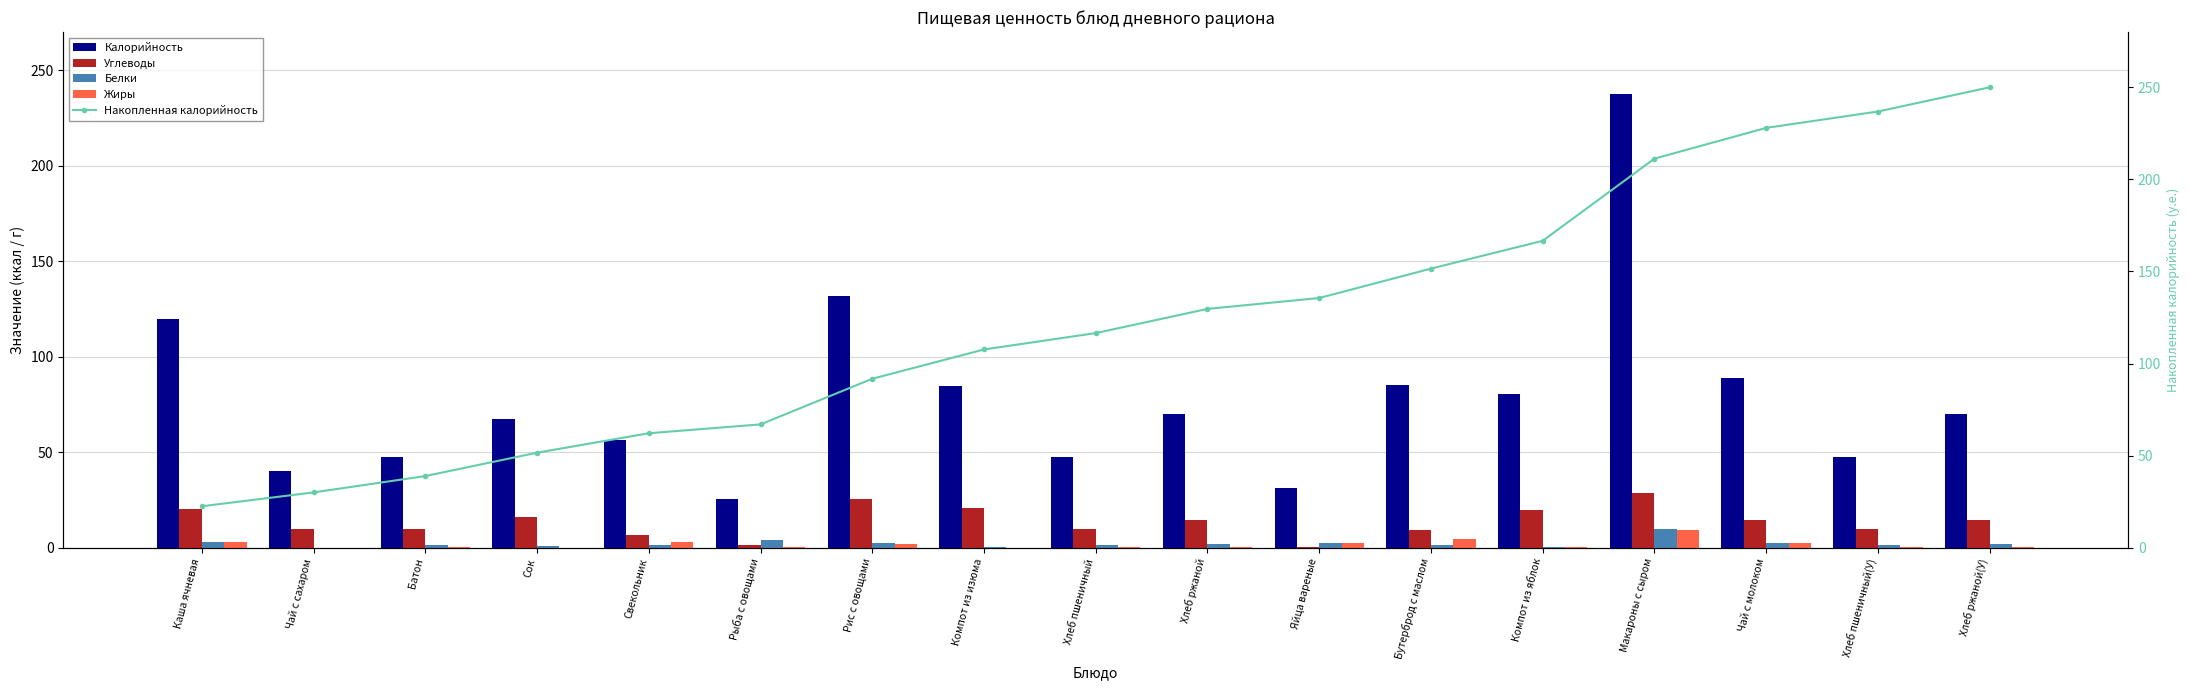

Reading left to right, list all the values displayed in this chart.

Калорийность: Каша ячневая=120.0	Чай с сахаром=40.0	Батон=47.3	Сок=67.6	Свекольник=56.2	Рыба с овощами=25.6	Рис с овощами=132.0	Компот из изюма=84.8	Хлеб пшеничный=47.3	Хлеб ржаной=70.0	Яйца вареные=31.5	Бутерброд с маслом=85.0	Компот из яблок=80.5	Макароны с сыром=237.6	Чай с молоком=89.0	Хлеб пшеничный(У)=47.3	Хлеб ржаной(У)=70.0
Углеводы: Каша ячневая=20.2	Чай с сахаром=10.0	Батон=9.7	Сок=16.2	Свекольник=6.4	Рыба с овощами=1.6	Рис с овощами=25.7	Компот из изюма=20.8	Хлеб пшеничный=9.7	Хлеб ржаной=14.4	Яйца вареные=0.1	Бутерброд с маслом=9.1	Компот из яблок=19.7	Макароны с сыром=28.6	Чай с молоком=14.3	Хлеб пшеничный(У)=9.7	Хлеб ржаной(У)=14.4
Белки: Каша ячневая=3.1	Чай с сахаром=0.1	Батон=1.6	Сок=0.8	Свекольник=1.2	Рыба с овощами=4.2	Рис с овощами=2.6	Компот из изюма=0.3	Хлеб пшеничный=1.6	Хлеб ржаной=2.2	Яйца вареные=2.5	Бутерброд с маслом=1.5	Компот из яблок=0.1	Макароны с сыром=10.1	Чай с молоком=2.7	Хлеб пшеничный(У)=1.6	Хлеб ржаной(У)=2.2
Жиры: Каша ячневая=3.0	Чай с сахаром=0.0	Батон=0.2	Сок=0.0	Свекольник=2.9	Рыба с овощами=0.3	Рис с овощами=2.1	Компот из изюма=0.0	Хлеб пшеничный=0.2	Хлеб ржаной=0.4	Яйца вареные=2.3	Бутерброд с маслом=4.7	Компот из яблок=0.1	Макароны с сыром=9.3	Чай с молоком=2.3	Хлеб пшеничный(У)=0.2	Хлеб ржаной(У)=0.4
Накопленная калорийность: Каша ячневая=22.5	Чай с сахаром=30.0	Батон=38.9	Сок=51.6	Свекольник=62.2	Рыба с овощами=67.0	Рис с овощами=91.7	Компот из изюма=107.7	Хлеб пшеничный=116.5	Хлеб ржаной=129.7	Яйца вареные=135.6	Бутерброд с маслом=151.6	Компот из яблок=166.7	Макароны с сыром=211.3	Чай с молоком=228.0	Хлеб пшеничный(У)=236.9	Хлеб ржаной(У)=250.0